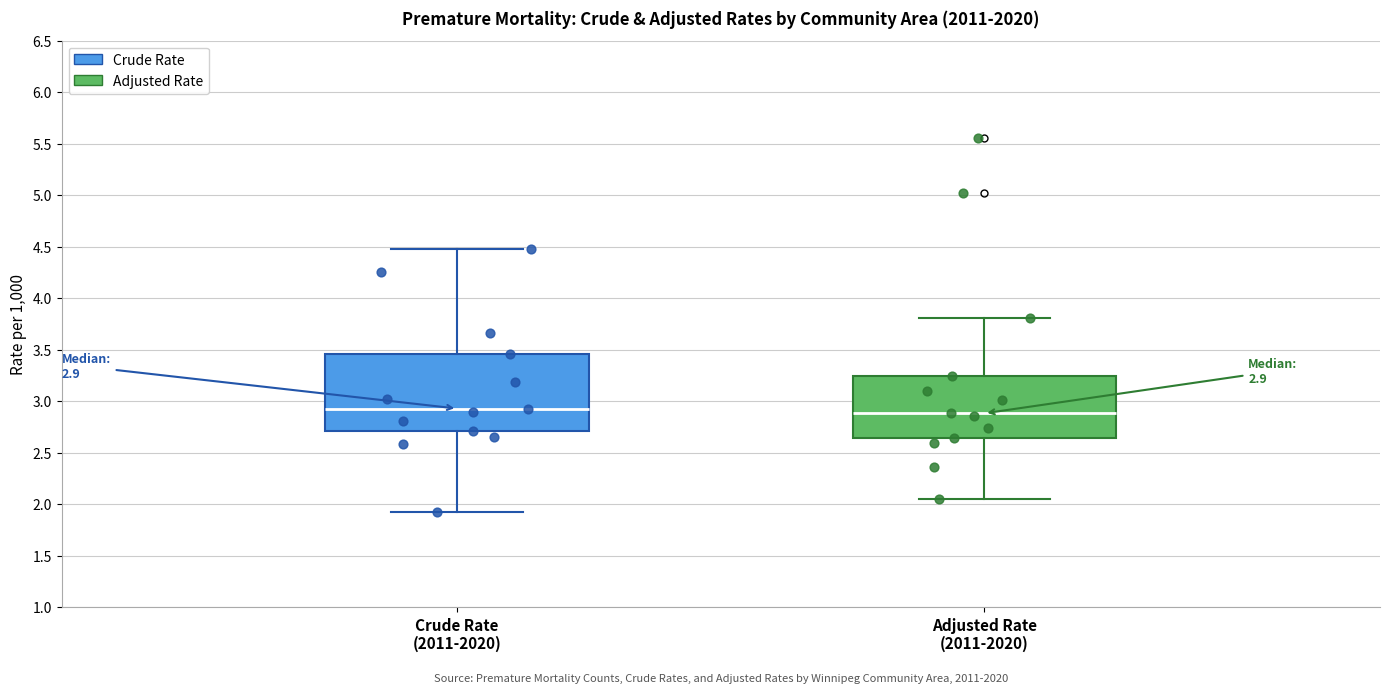

Comparing the boxes themselves (not the whiskers), which one is the tallest?

Crude Rate (2011-2020)